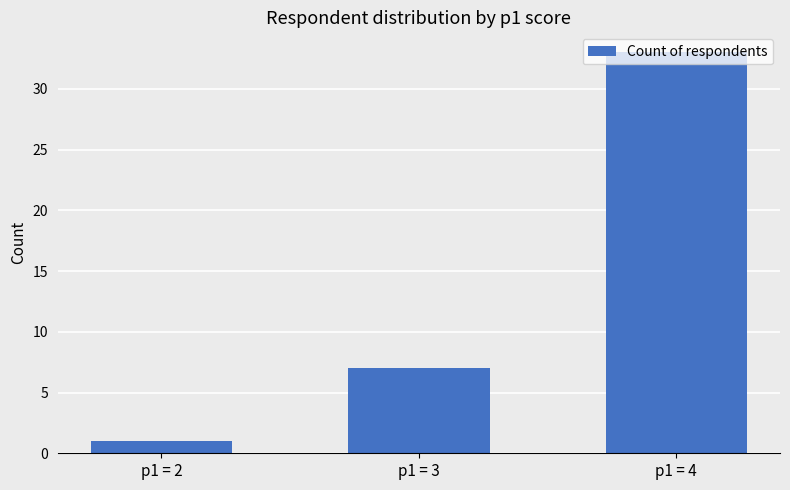

What is the maximum value shown in the chart?

33